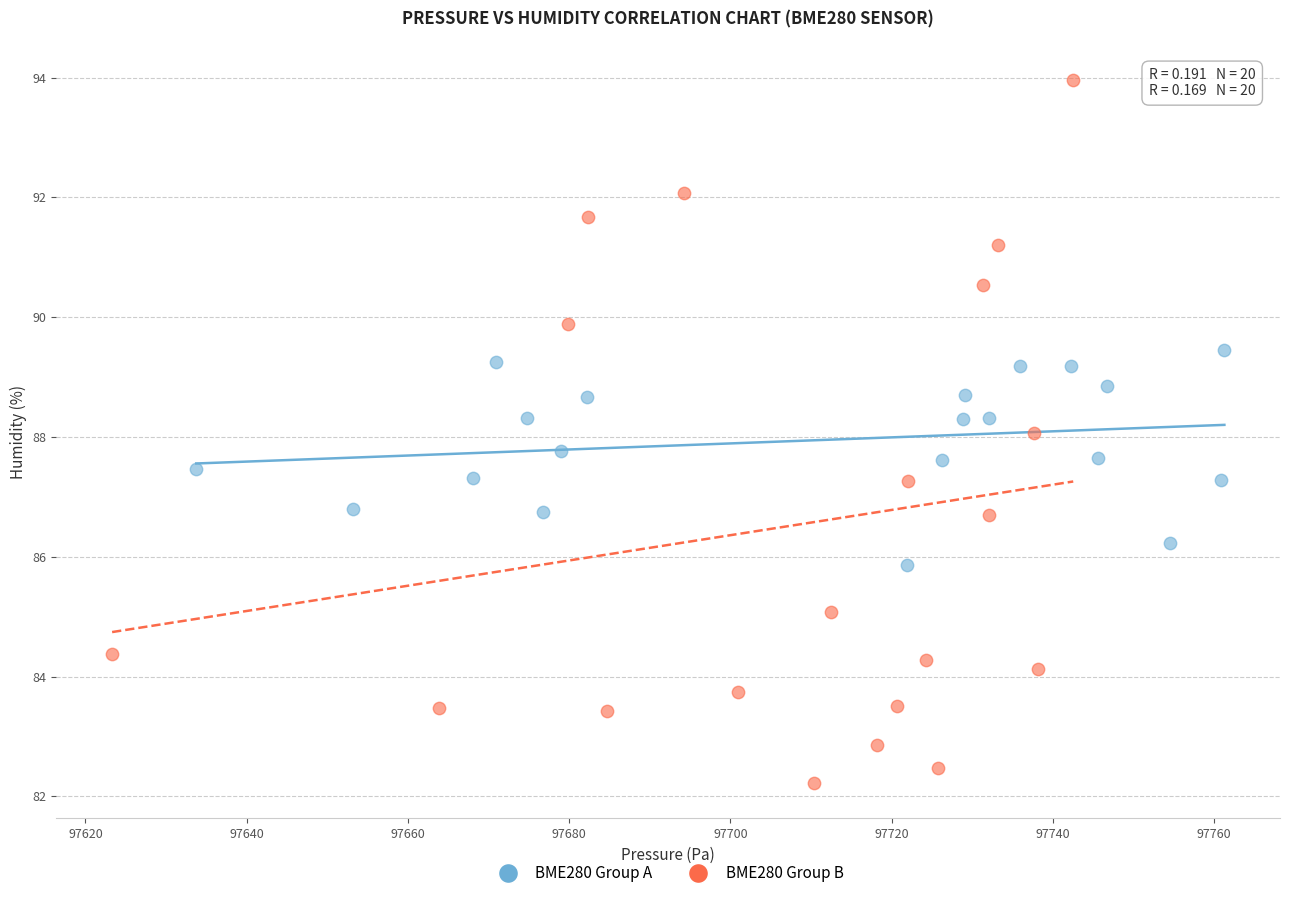

Which series has the widest spread of Y values?

BME280 Group B